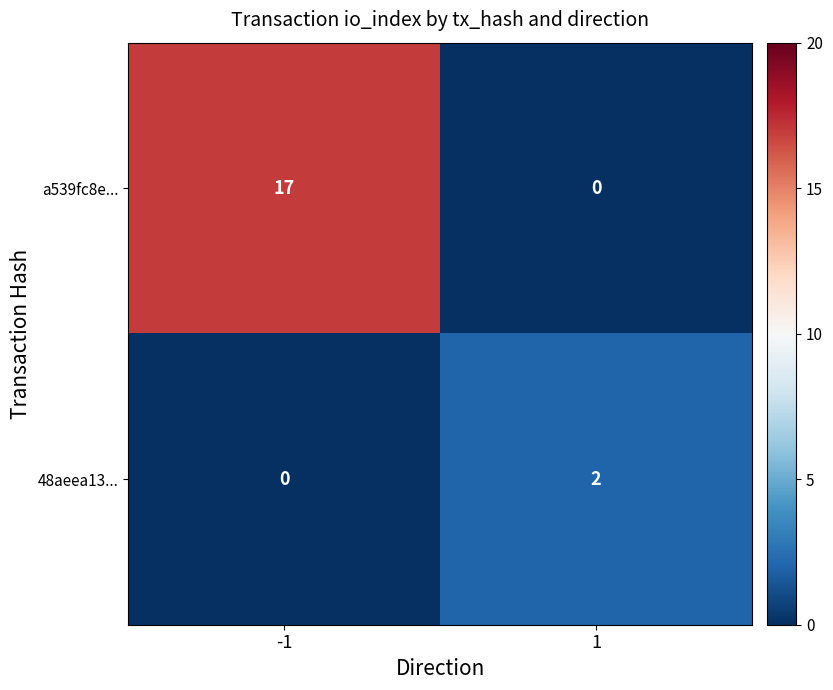

List the labels in order of a539fc8e... value, largest first.

-1, 1